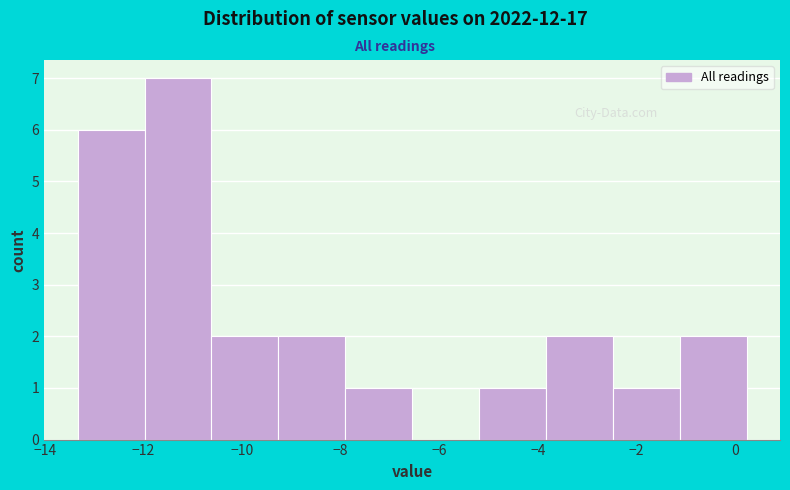

Reading left to right, list every bar in this chart as the range it spans on the x-axis followed by its height. Neither the bar edges nor the heights are printed on the chart, so give them approximately, as read against the axes.

-13.4 to -12.0: 6
-12.0 to -10.6: 7
-10.6 to -9.2: 2
-9.2 to -8.0: 2
-8.0 to -6.6: 1
-6.6 to -5.2: 0
-5.2 to -3.8: 1
-3.8 to -2.4: 2
-2.4 to -1.2: 1
-1.2 to 0.2: 2